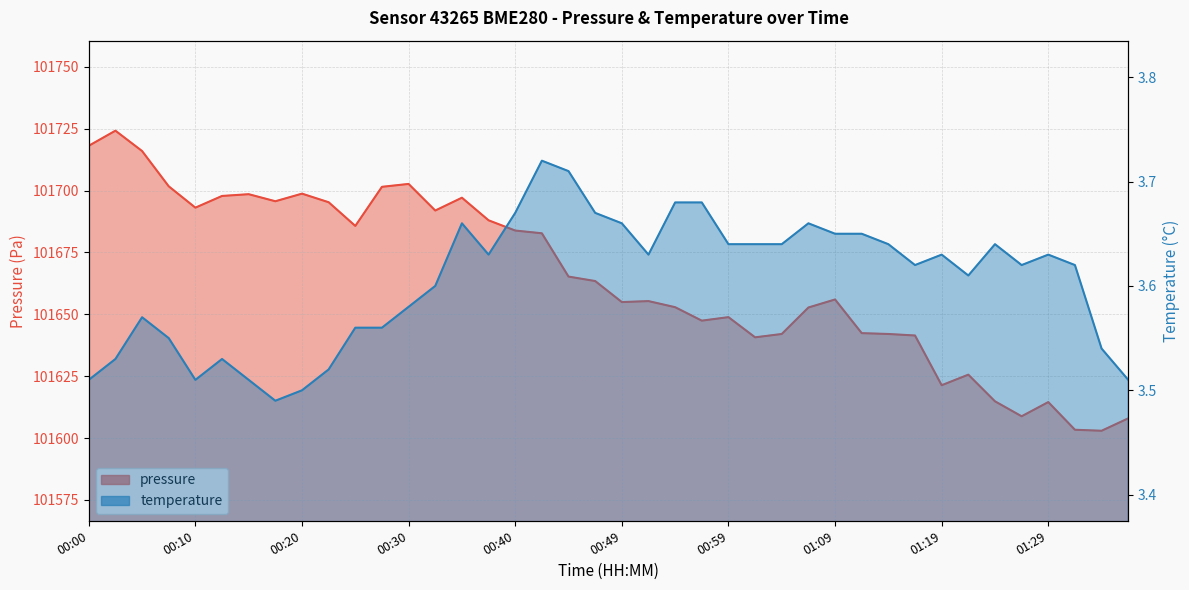

What is the difference between the maximum and minimum values in the temperature series?

0.2